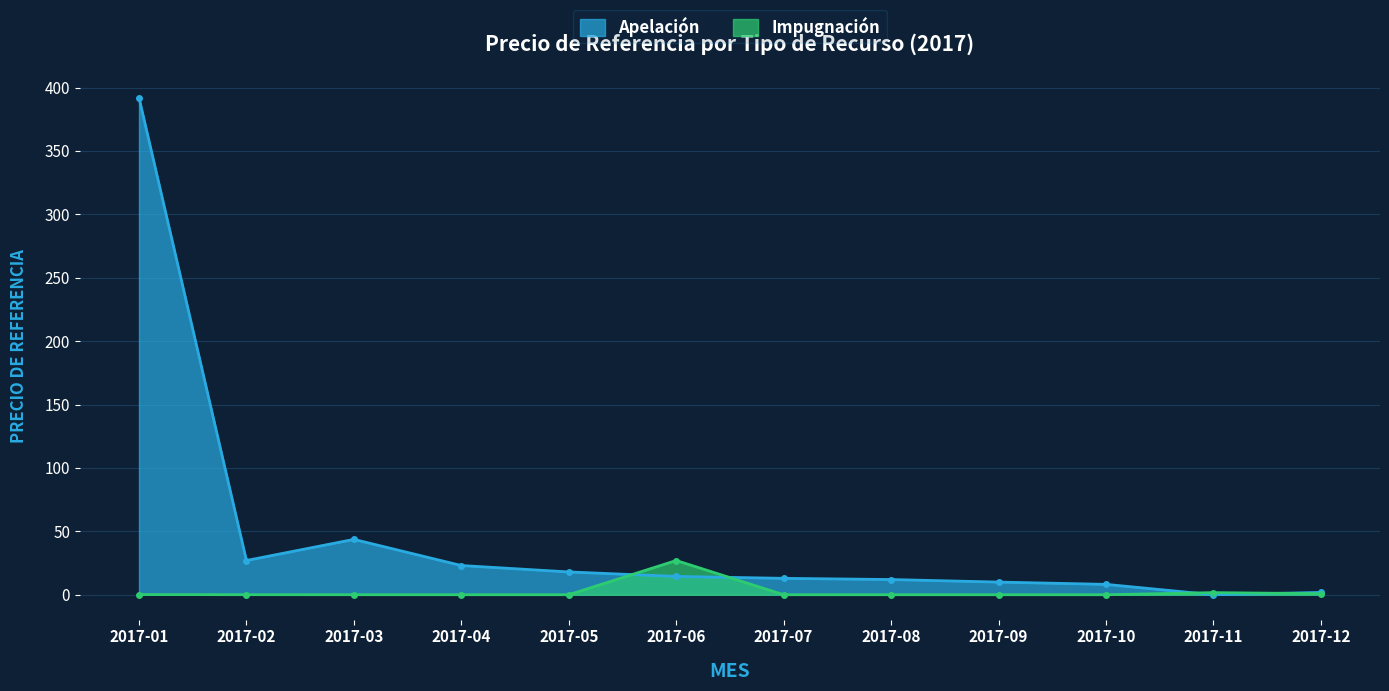

Reading left to right, extract all data points from this chart.

Apelación: 2017-01=392.1	2017-02=27.0	2017-03=43.7	2017-04=23.1	2017-05=18.0	2017-06=14.4	2017-07=12.9	2017-08=12.0	2017-09=10.0	2017-10=8.2	2017-11=0.0	2017-12=1.9
Impugnación: 2017-01=0.1	2017-02=0.1	2017-03=0.0	2017-04=0.0	2017-05=0.0	2017-06=27.0	2017-07=0.0	2017-08=0.0	2017-09=0.0	2017-10=0.0	2017-11=1.7	2017-12=0.8